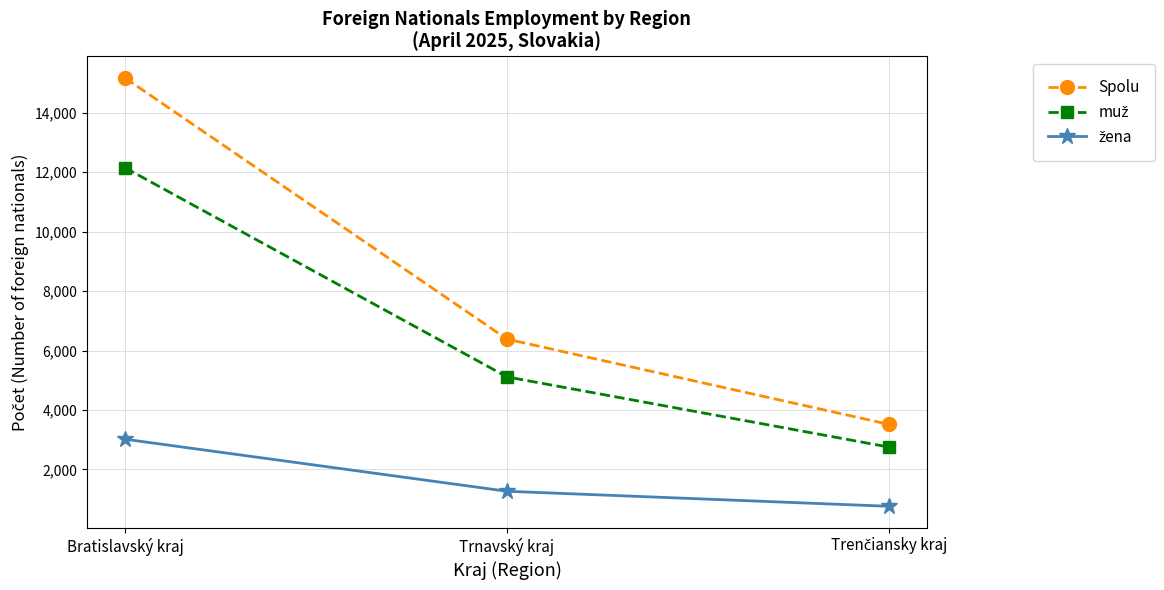

Between Bratislavský kraj and Trnavský kraj, which series saw the biggest shift?

Spolu